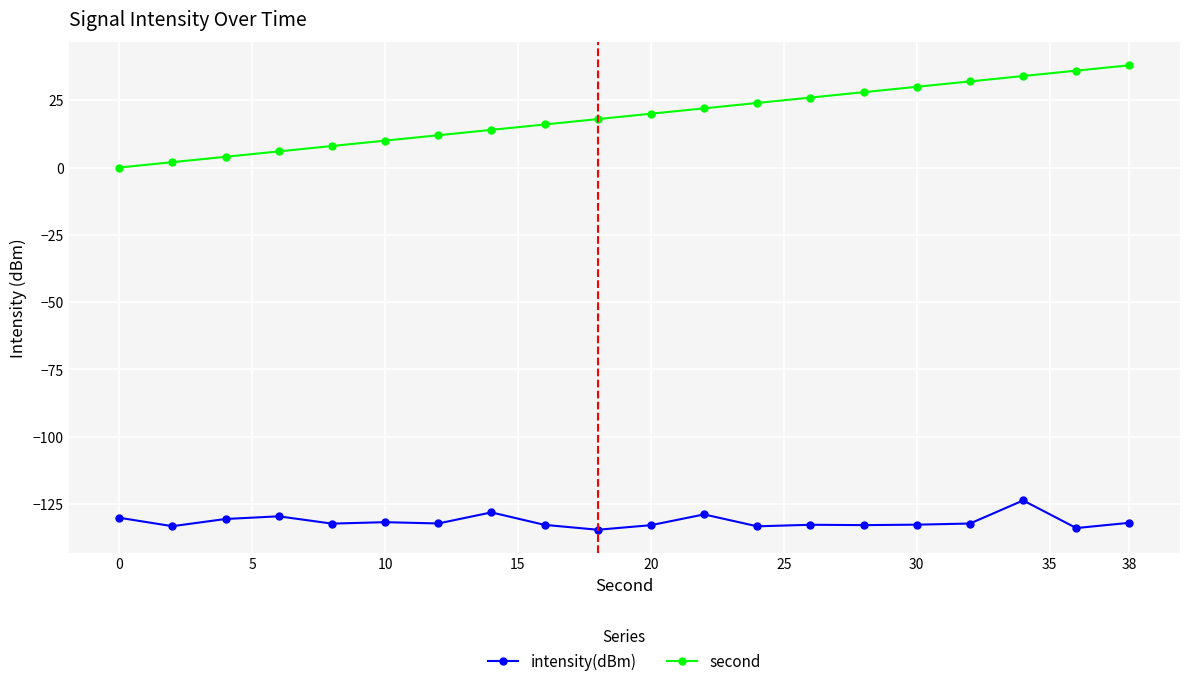

List the series in order of their overall mean, lowest first.

intensity(dBm), second